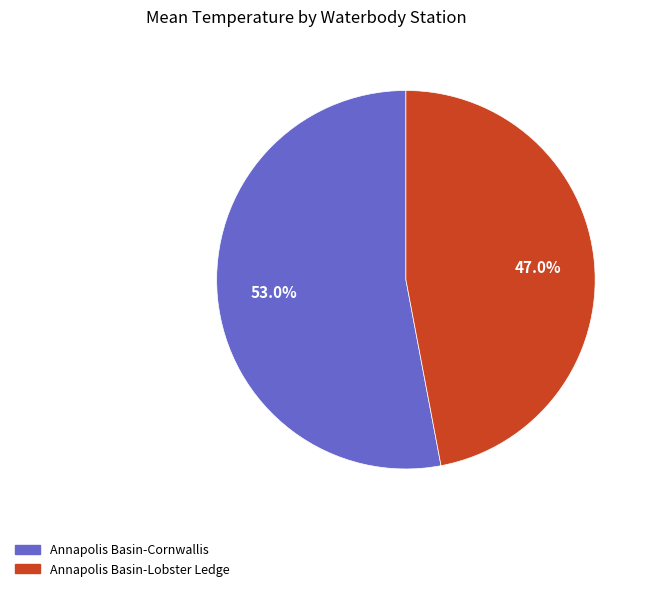

What is the total percentage of Annapolis Basin-Lobster Ledge and Annapolis Basin-Cornwallis?

100.0%